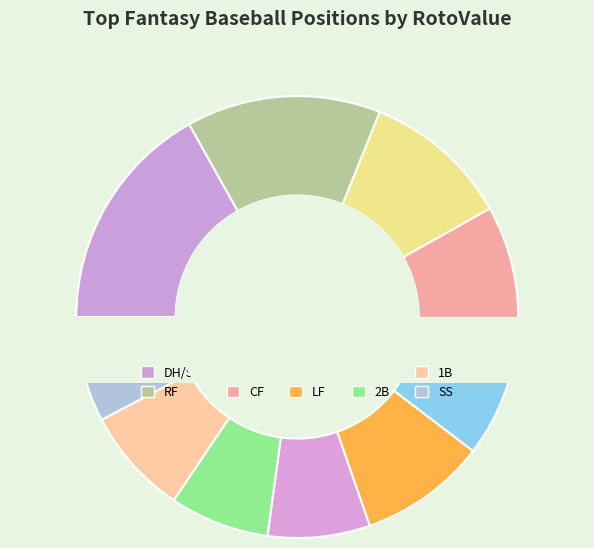

To the nearest percent, what percentage of the pie is CF?

9%